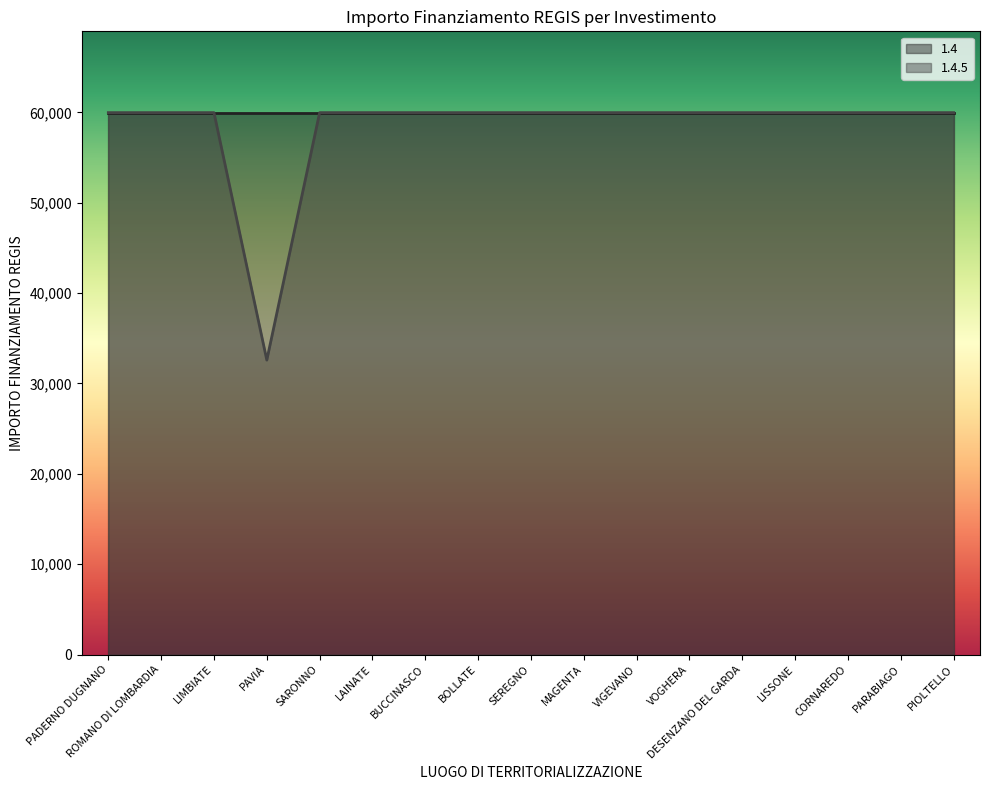

The chart shows a value of 16639 at MAGENTA. True or false?

False